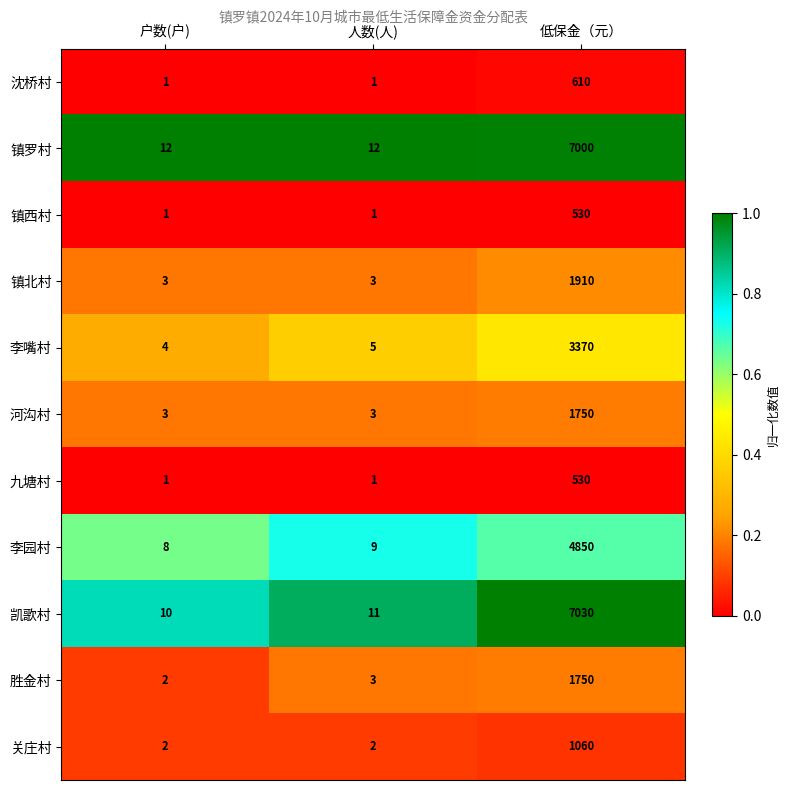

Is it true that 镇北村 equals 3 at 户数(户)?

True